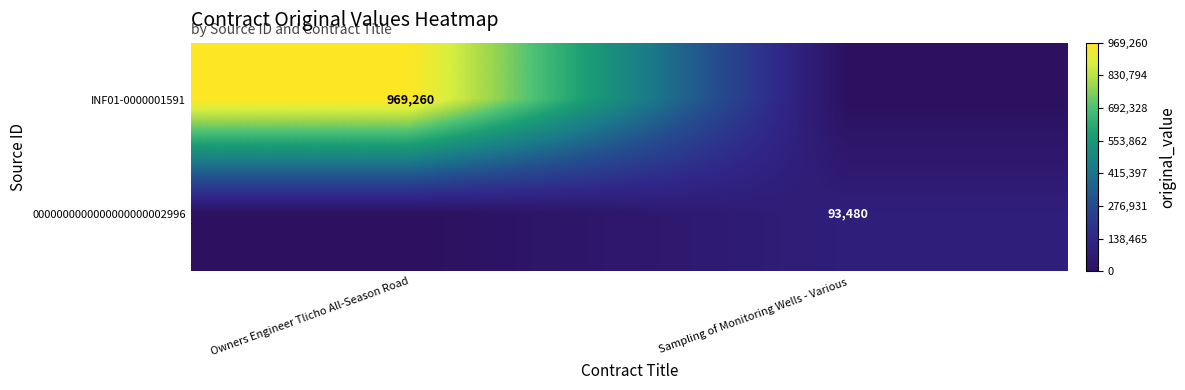

Is it true that INF01-0000001591 equals 457811 at Owners Engineer Tlicho All-Season Road?

False